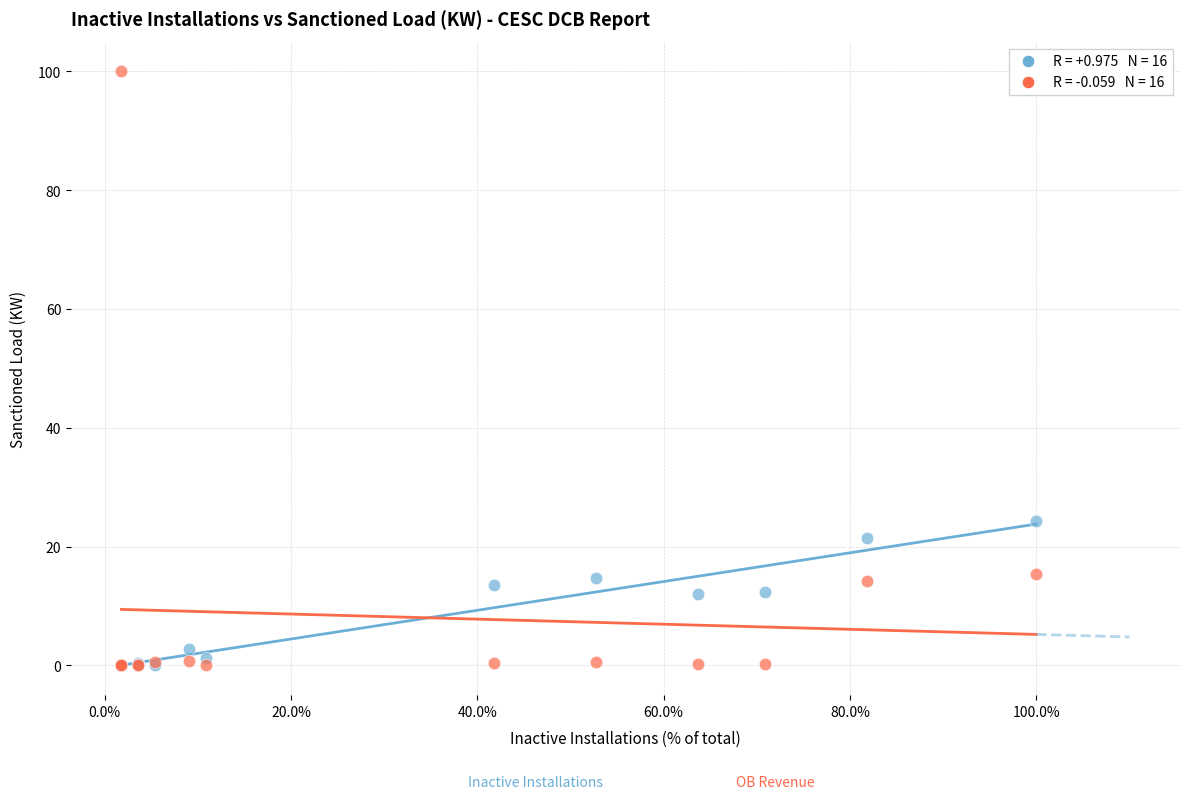

Across all series, what Y value is closest to 49?

24.4